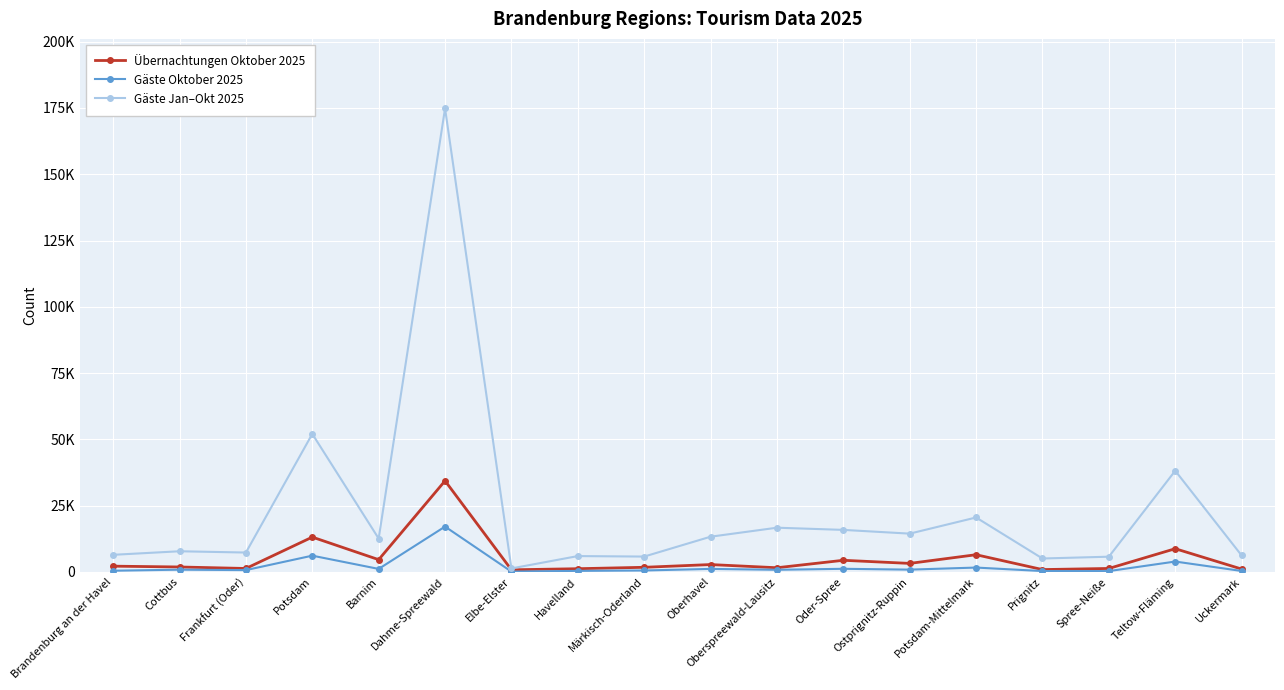

True or false: Übernachtungen Oktober 2025 and Gäste Jan–Okt 2025 cross at least once.

False